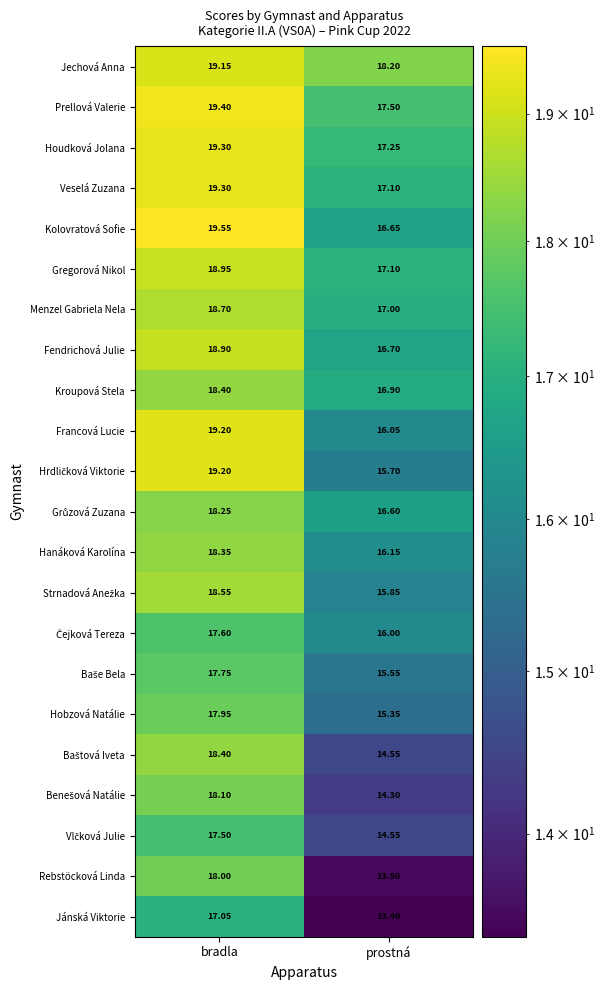

Is the value of Gregorová Nikol at bradla greater than the value of Prellová Valerie at bradla?

No